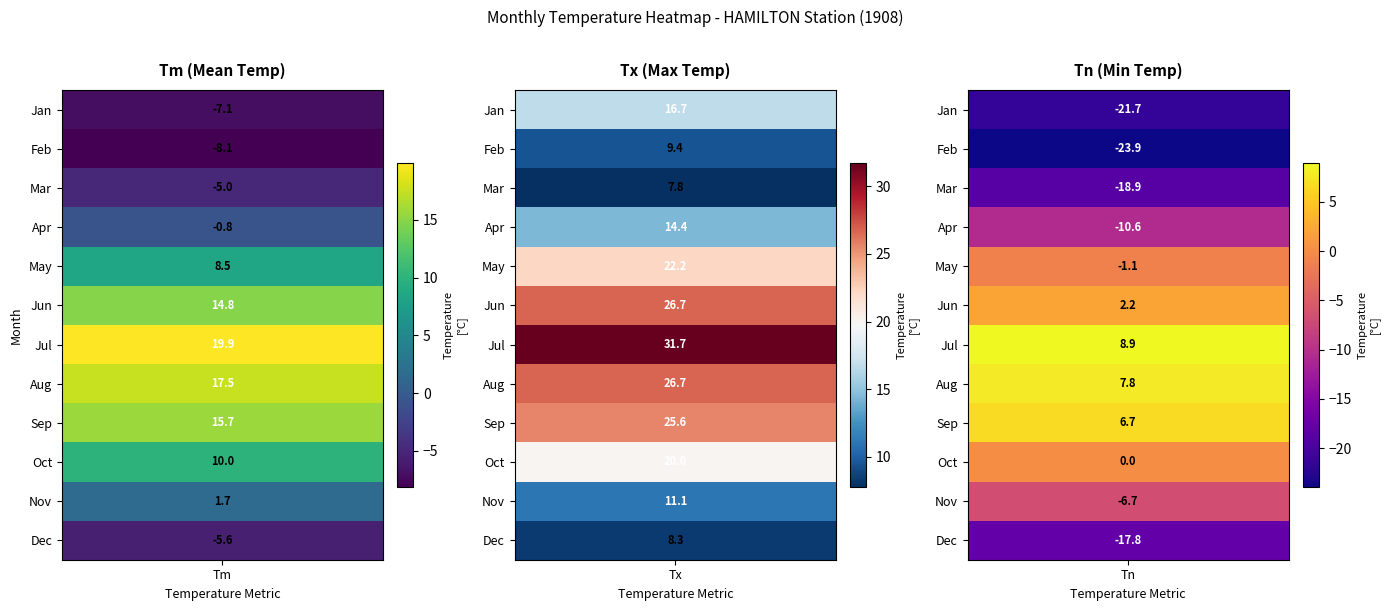

What is the difference between the second highest and minimum values in the 10 series?

10.0